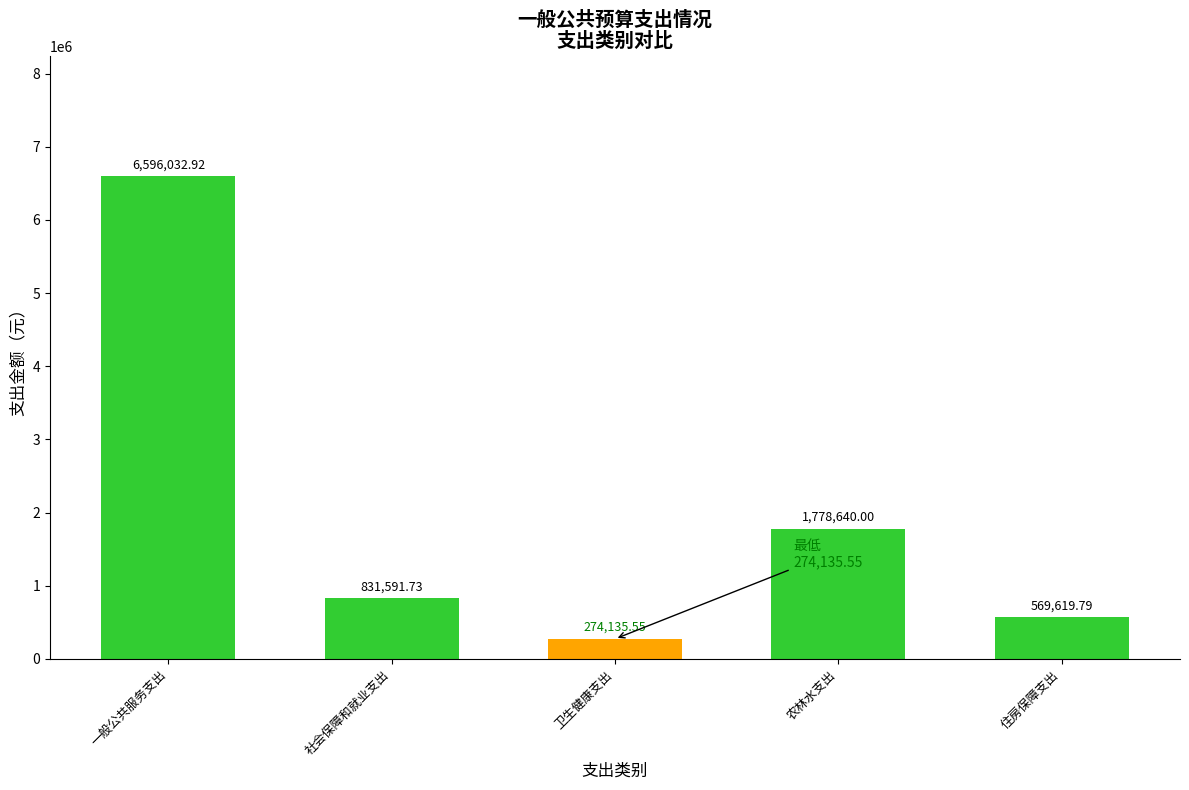

At which category does the chart reach its minimum across all series?

卫生健康支出